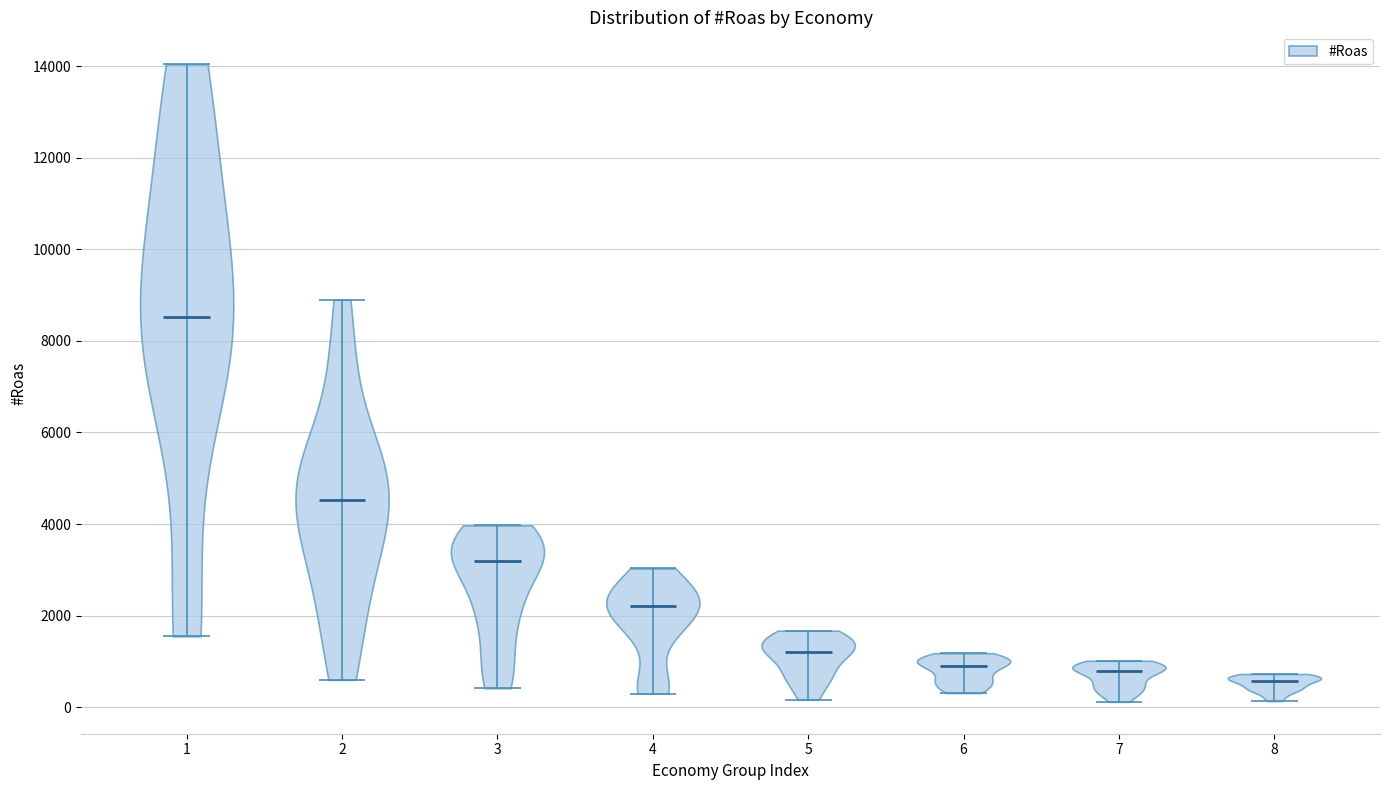

Which violin has the lowest median line?

8